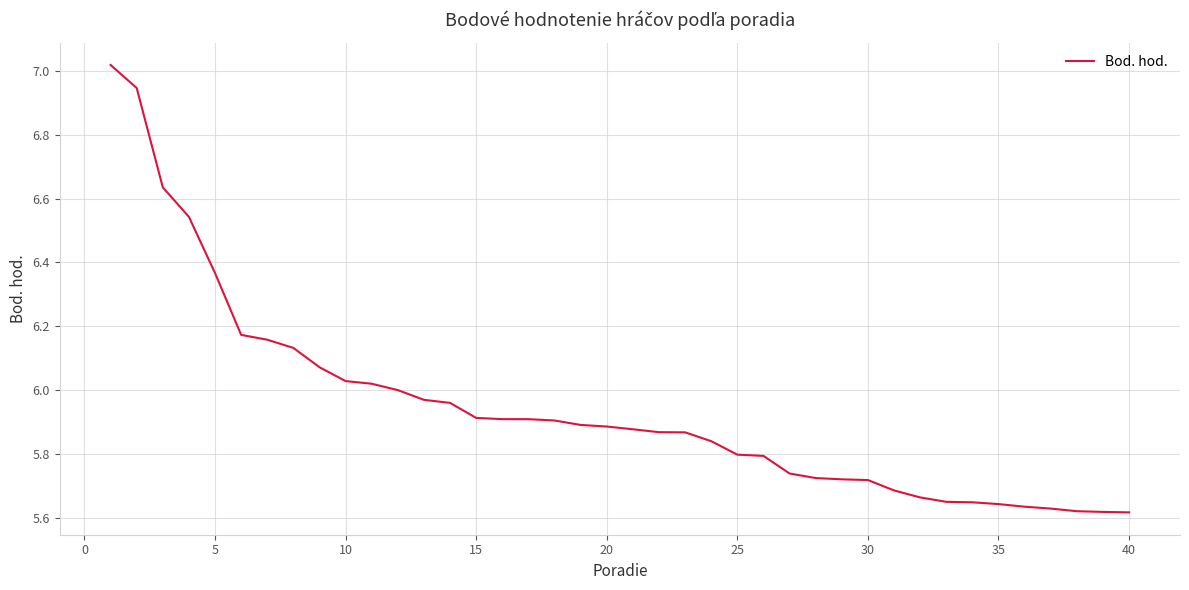

What is the difference between the maximum and minimum values?

1.4